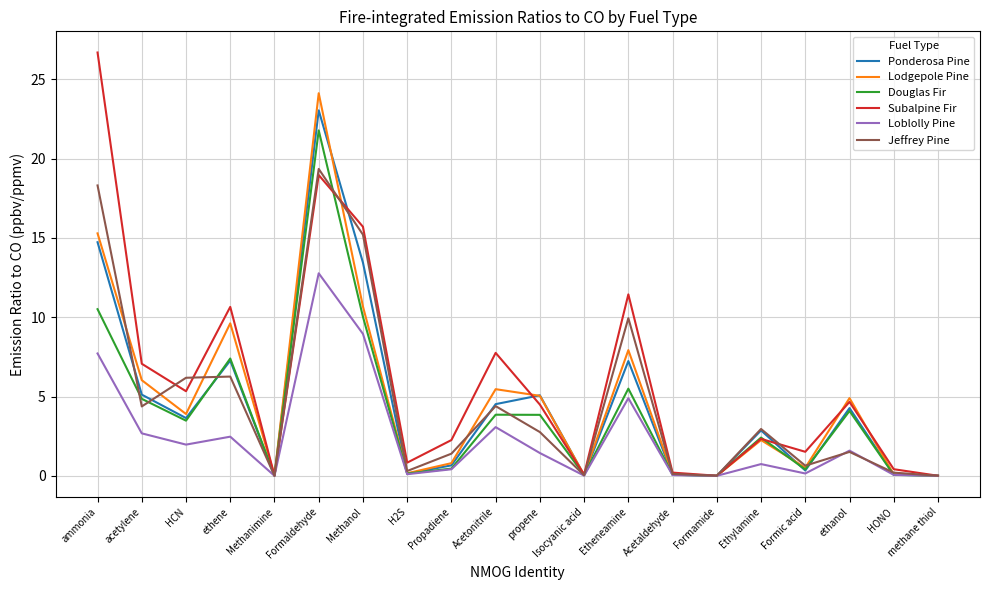

Count the number of data series in this chart.

6